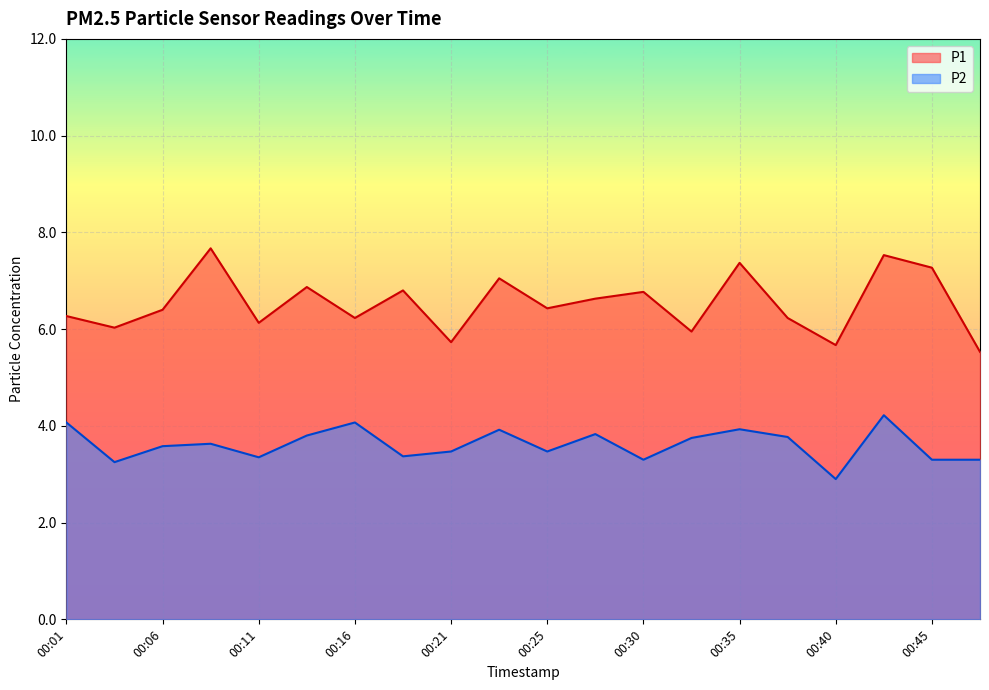

Which series has the largest range (max minus min)?

P1